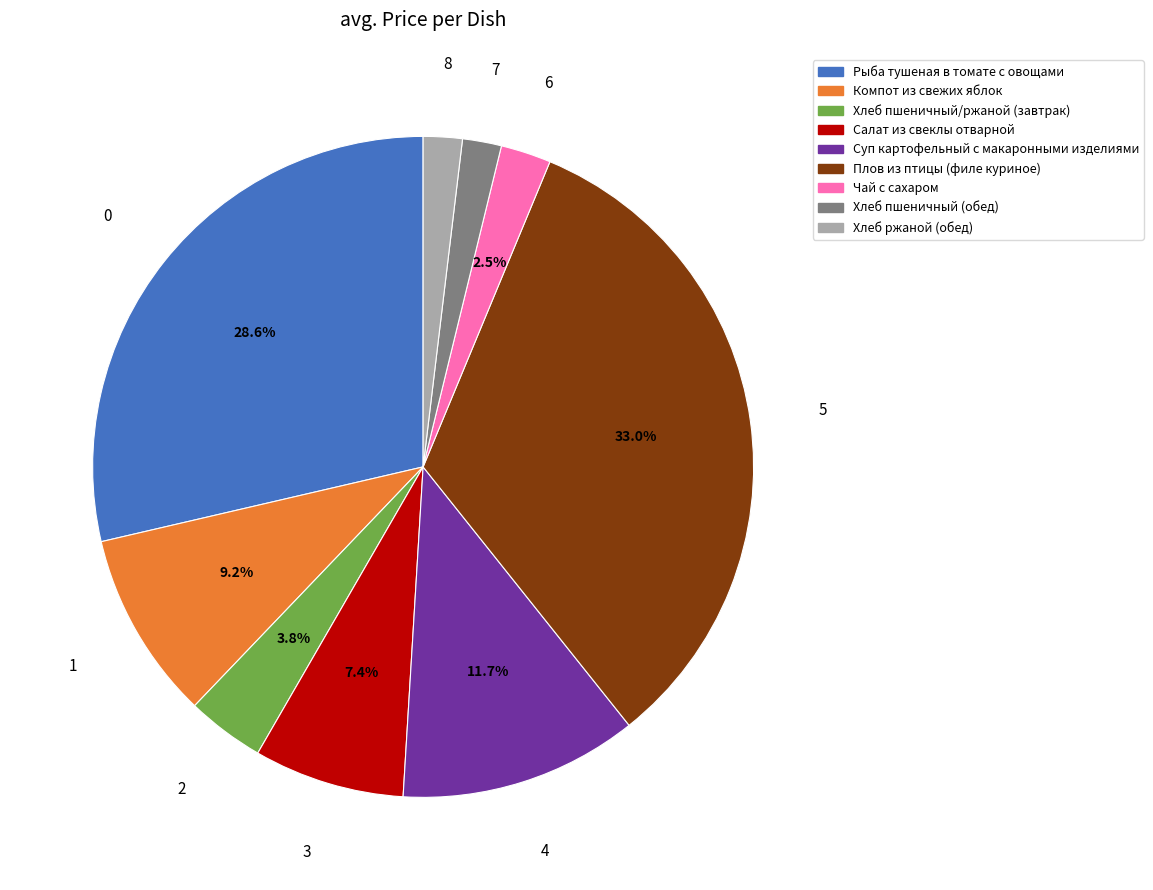

Does Суп картофельный с макаронными изделиями account for over 50% of the chart?

No